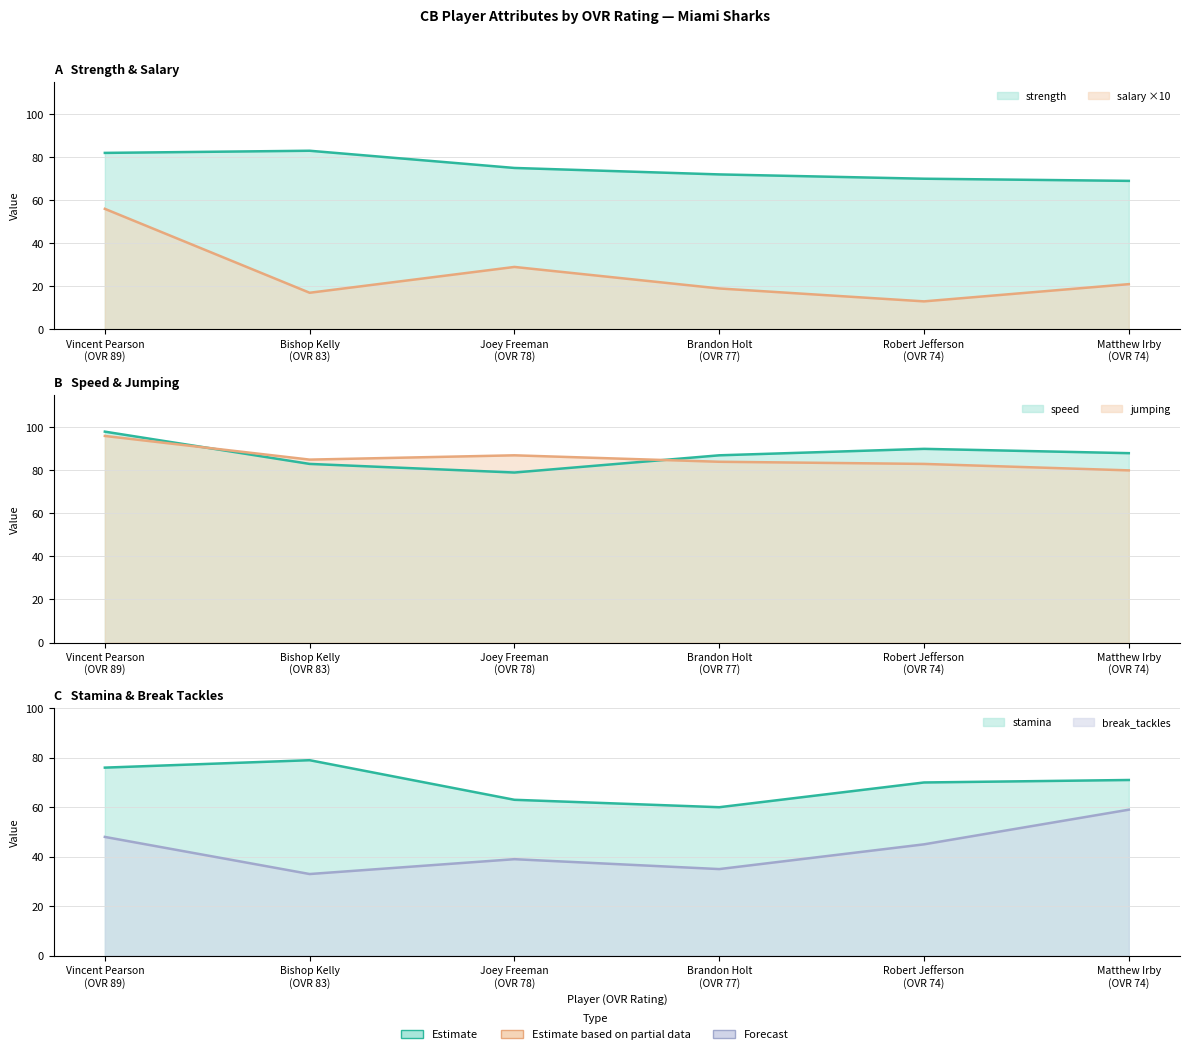

How many interior local valleys does the stamina series have?

1